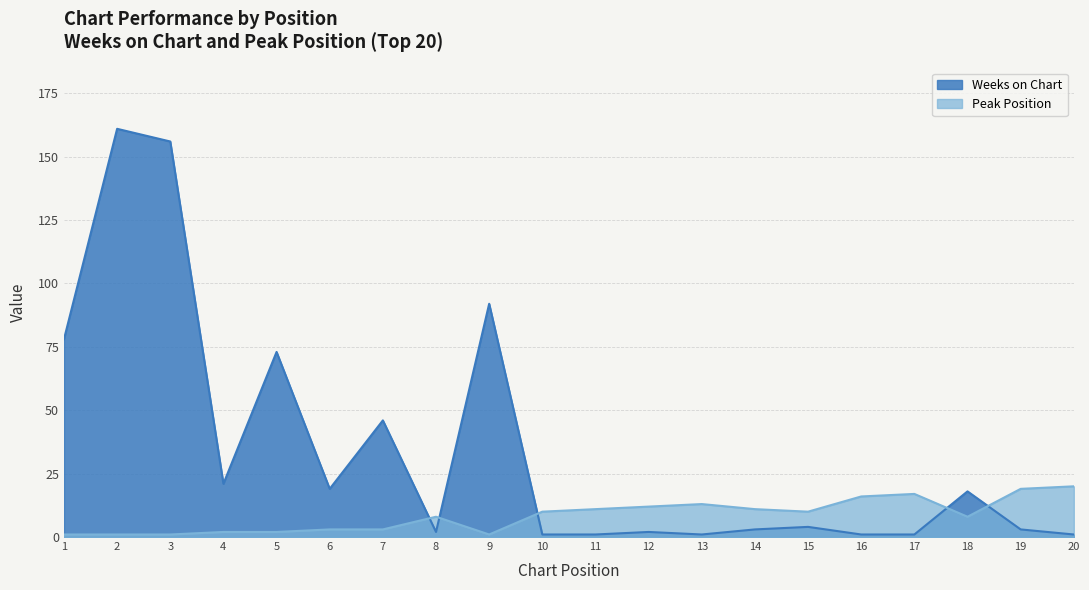

How many data points in Weeks on Chart are above 4?

9